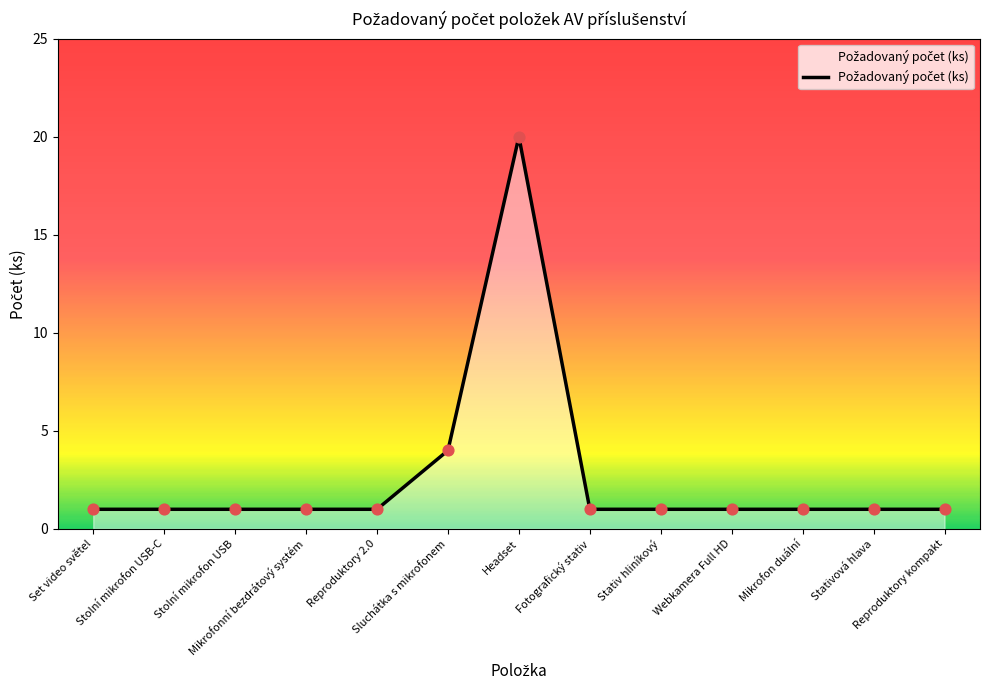

What is the change in value from Sluchátka s mikrofonem to Headset?

+16